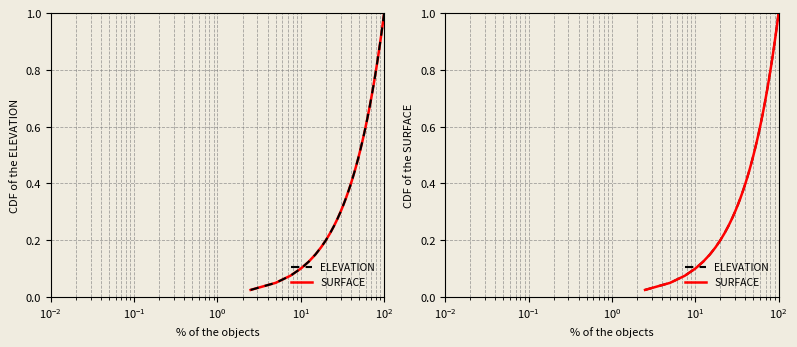

Reading left to right, list all the values displayed in this chart.

SURFACE: 0.0	0.1	0.1	0.1	0.1	0.1	0.2	0.2	0.2	0.2	0.3	0.3	0.3	0.3	0.4	0.4	0.4	0.5	0.5	0.5	0.5	0.6	0.6	0.6	0.6	0.7	0.7	0.7	0.7	0.8	0.8	0.8	0.8	0.8	0.9	0.9	0.9	0.9	1.0	1.0
ELEVATION: 0.0	0.1	0.1	0.1	0.1	0.1	0.2	0.2	0.2	0.2	0.3	0.3	0.3	0.3	0.4	0.4	0.4	0.5	0.5	0.5	0.5	0.6	0.6	0.6	0.6	0.7	0.7	0.7	0.7	0.8	0.8	0.8	0.8	0.8	0.9	0.9	0.9	0.9	1.0	1.0